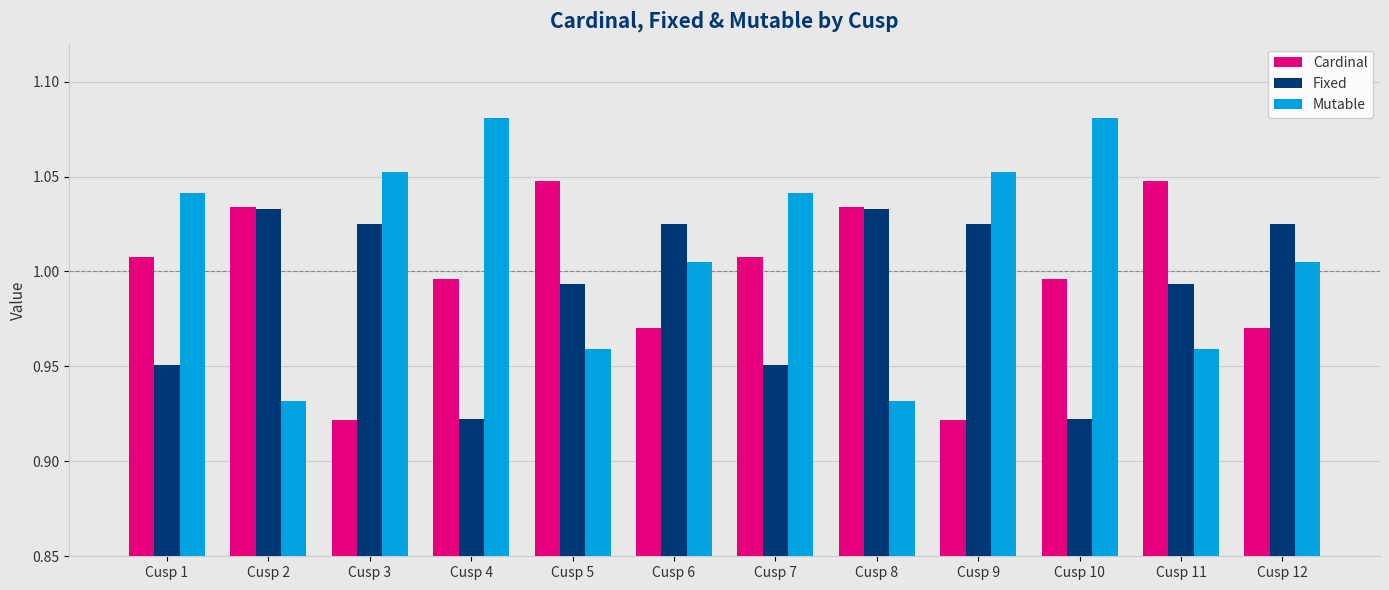

Where does the Mutable series first go above 1?

Cusp 1